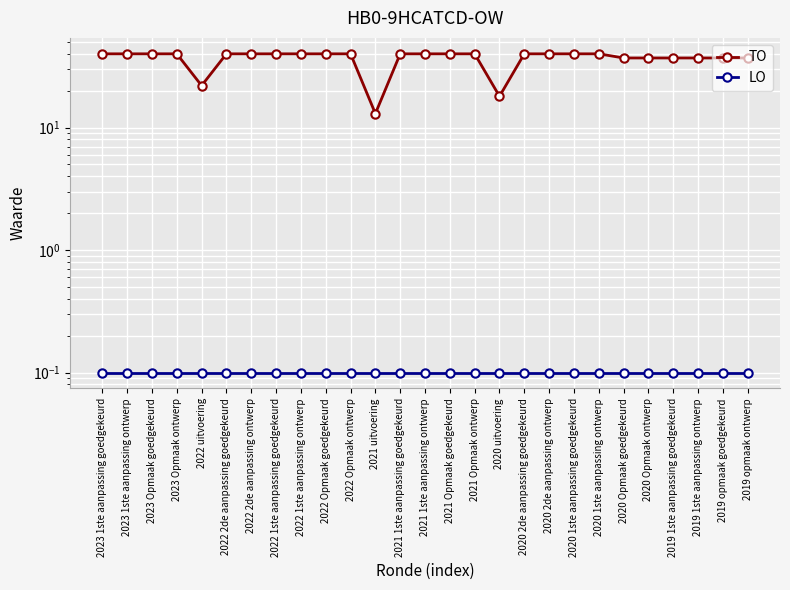

Reading left to right, transcribe all the data shown in this chart.

TO: 40.0	40.0	40.0	40.0	22.0	40.0	40.0	40.0	40.0	40.0	40.0	13.0	40.0	40.0	40.0	40.0	18.0	40.0	40.0	40.0	40.0	37.0	37.0	37.0	37.0	37.0	37.0
LO: 0.1	0.1	0.1	0.1	0.1	0.1	0.1	0.1	0.1	0.1	0.1	0.1	0.1	0.1	0.1	0.1	0.1	0.1	0.1	0.1	0.1	0.1	0.1	0.1	0.1	0.1	0.1